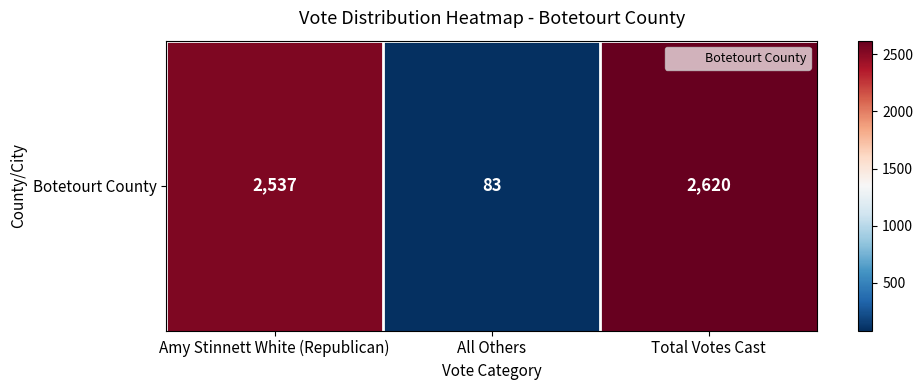

Reading left to right, list all the values displayed in this chart.

Amy Stinnett White (Republican)=2537	All Others=83	Total Votes Cast=2620